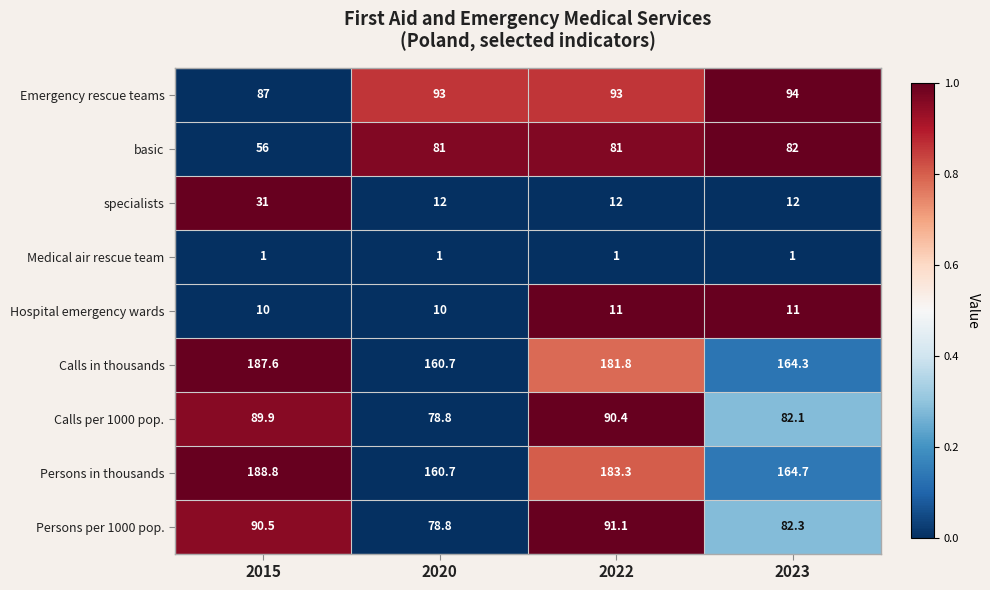

Which series has the widest spread of values?

Persons in thousands